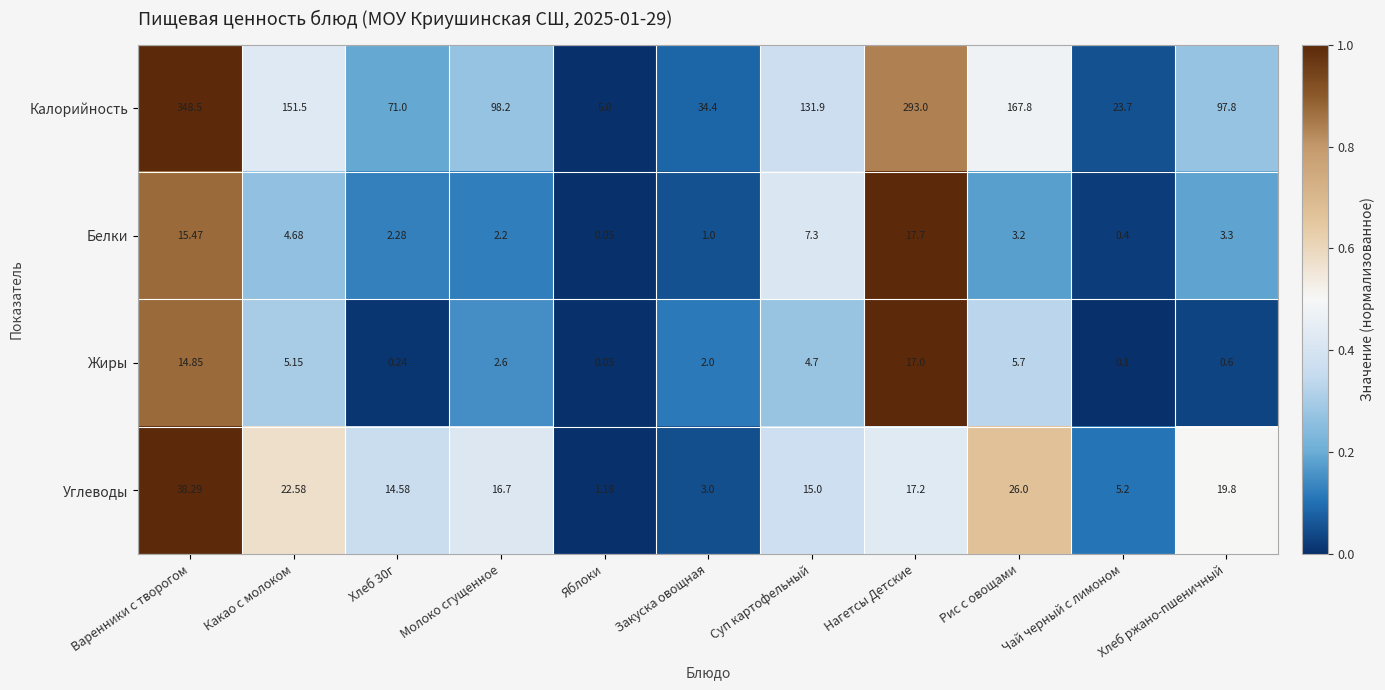

Which label corresponds to the largest value in the chart?

Варенники с творогом